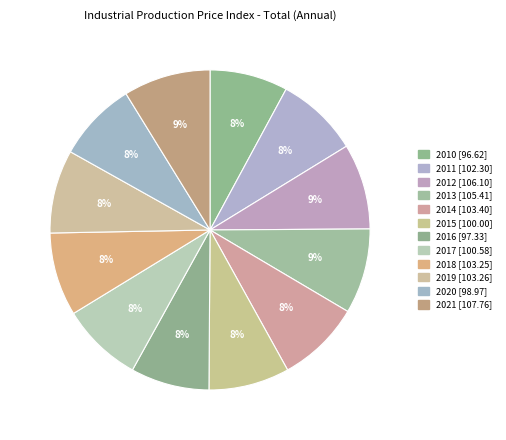

What portion of the pie excludes 2010?

92.1%